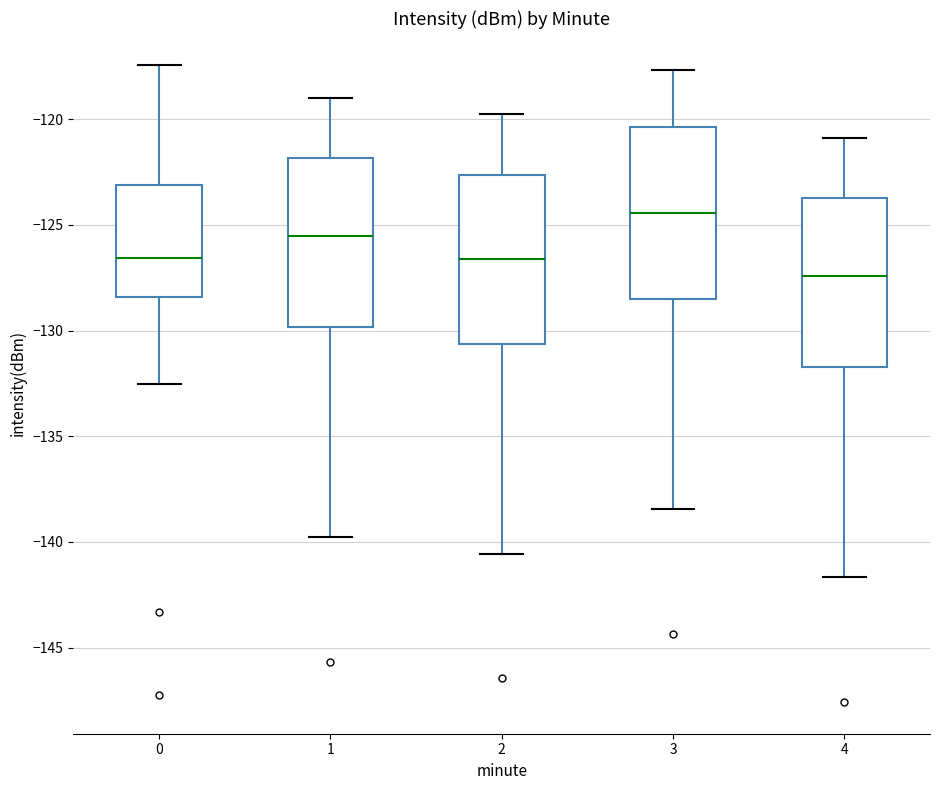

Reading left to right, transcribe this box plot: for each box, give where its median line is, the range the box spans, and where its two whiskers end, as read against the y-axis. The values are not printed on the chart, so give them approximately, as read against the axis.

0: median -126.5, box -128.5 to -123.0, whiskers -132.5 to -117.5
1: median -125.5, box -130.0 to -122.0, whiskers -140.0 to -119.0
2: median -126.5, box -130.5 to -122.5, whiskers -140.5 to -120.0
3: median -124.5, box -128.5 to -120.5, whiskers -138.5 to -117.5
4: median -127.5, box -131.5 to -123.5, whiskers -141.5 to -121.0